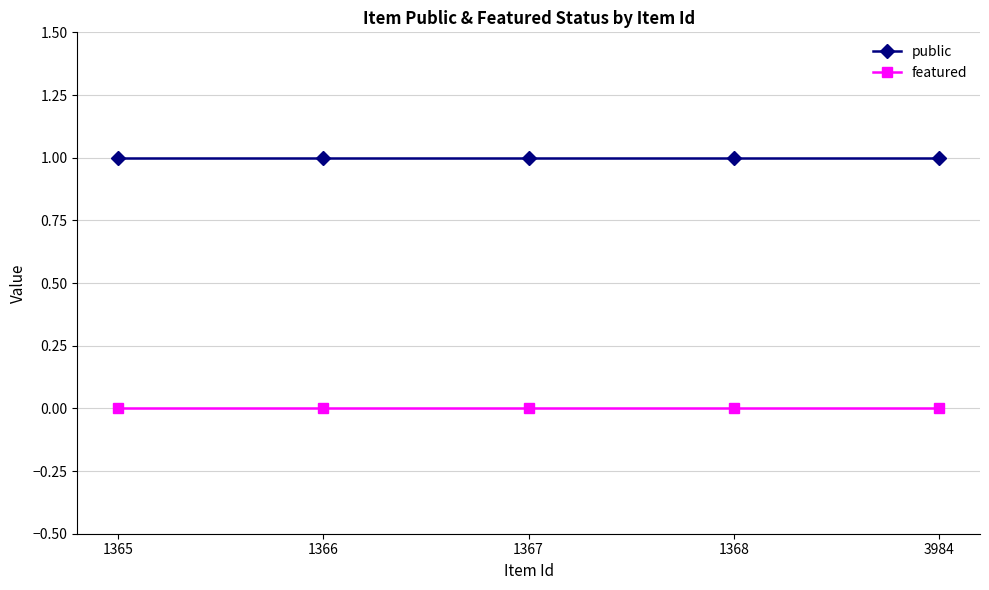

True or false: featured and public intersect in this chart.

False